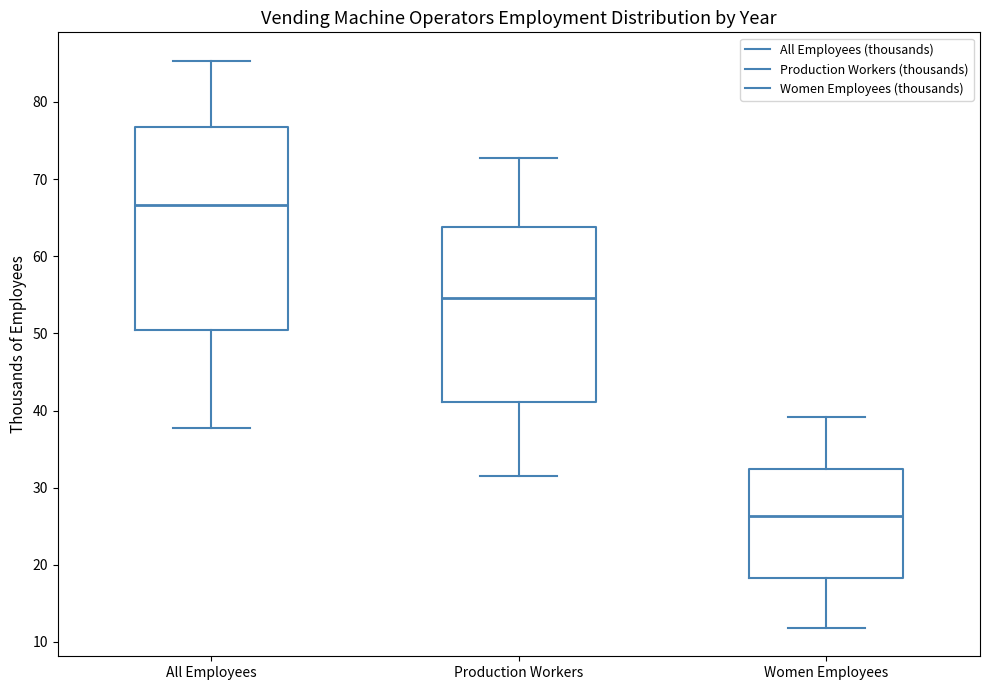

Reading left to right, transcribe this box plot: for each box, give where its median line is, the range the box spans, and where its two whiskers end, as read against the y-axis. The values are not printed on the chart, so give them approximately, as read against the axis.

All Employees: median 67, box 50 to 77, whiskers 38 to 85
Production Workers: median 55, box 41 to 64, whiskers 32 to 73
Women Employees: median 26, box 18 to 32, whiskers 12 to 39